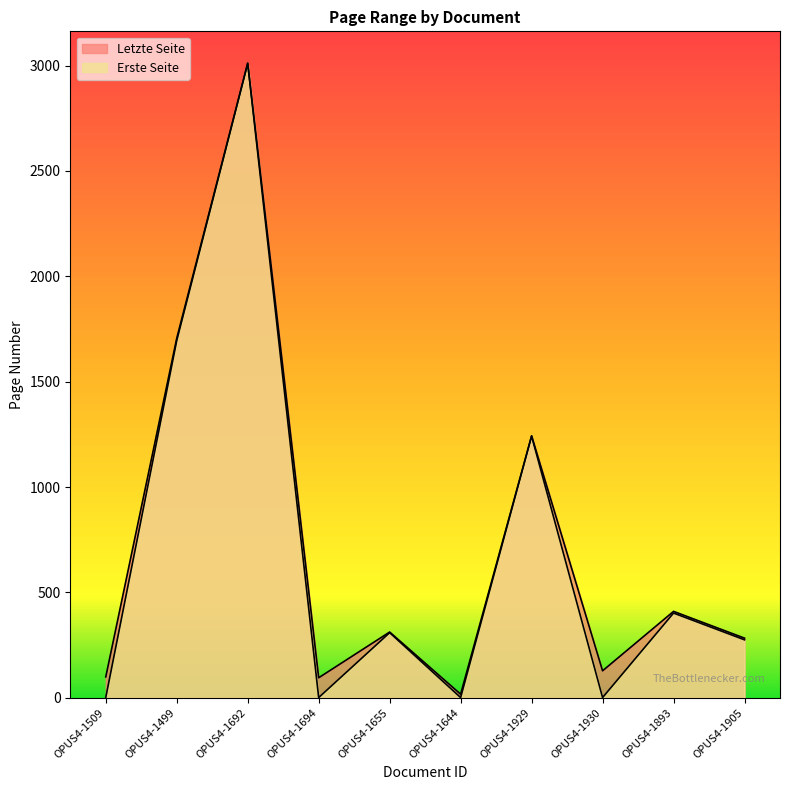

In Erste Seite, how many points are higher than both neighbors (excluding endpoints)?

4